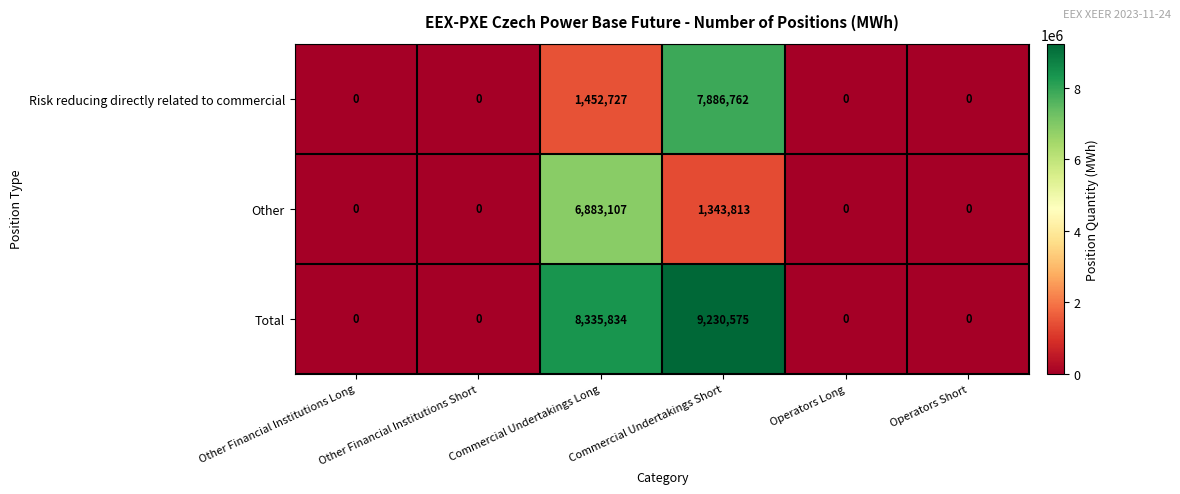

What is the maximum value for Risk reducing directly related to commercial?

7886762